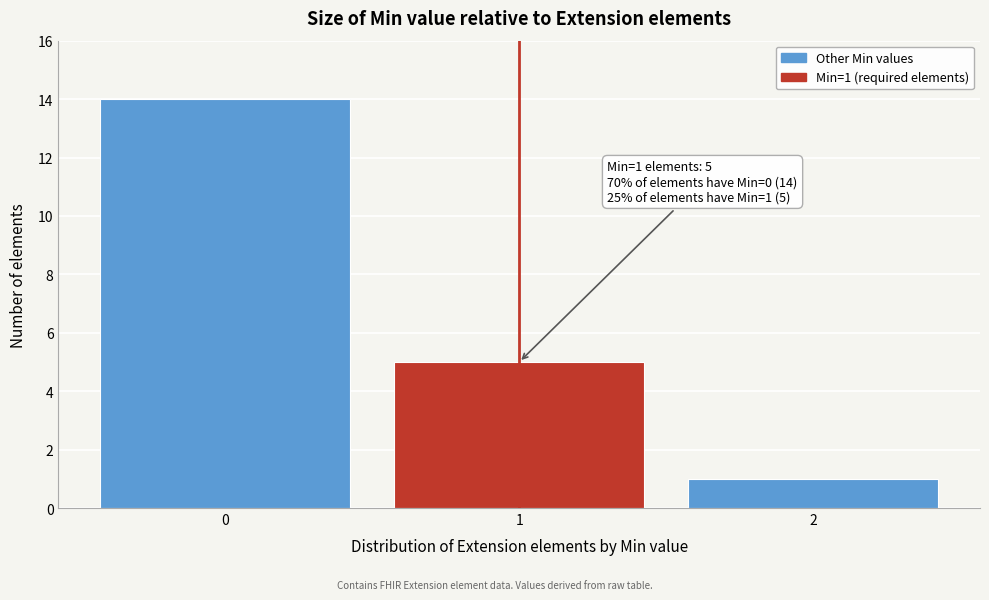

Which range on the x-axis has the tallest bar?

-0.5 to 0.5